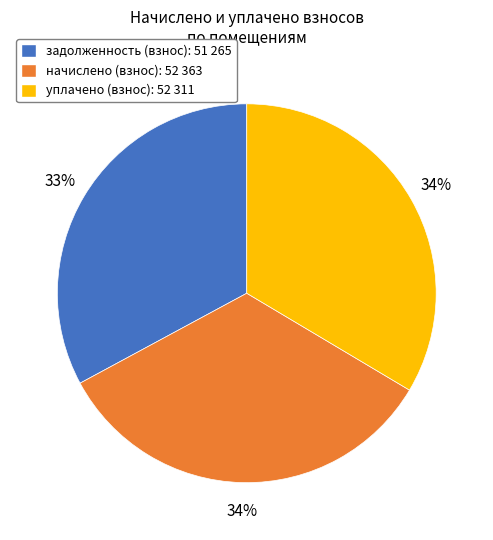

To the nearest percent, what is the average slice percentage?

33%